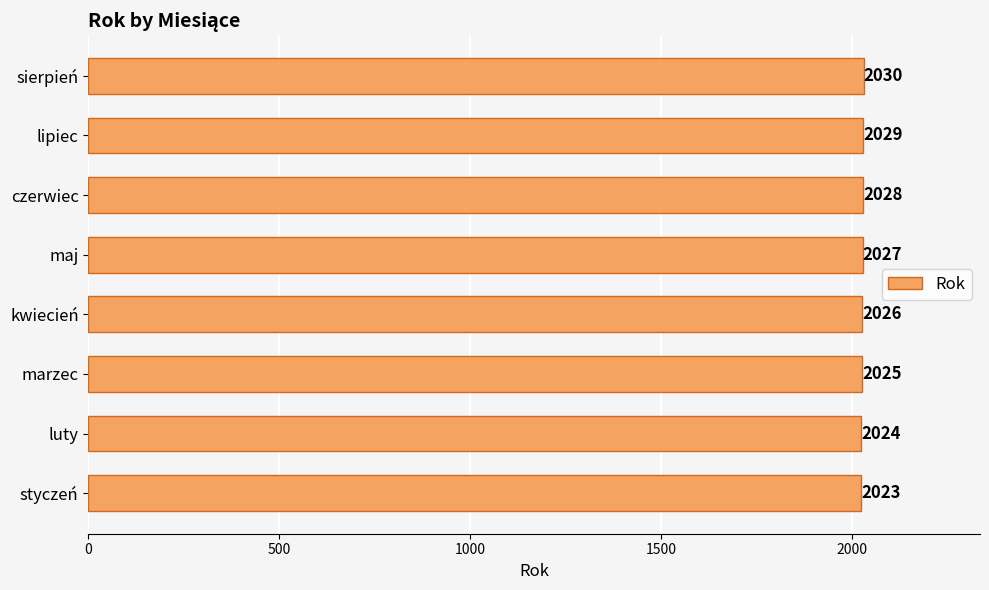

Reading top to bottom, transcribe all the data shown in this chart.

sierpień=2030	lipiec=2029	czerwiec=2028	maj=2027	kwiecień=2026	marzec=2025	luty=2024	styczeń=2023